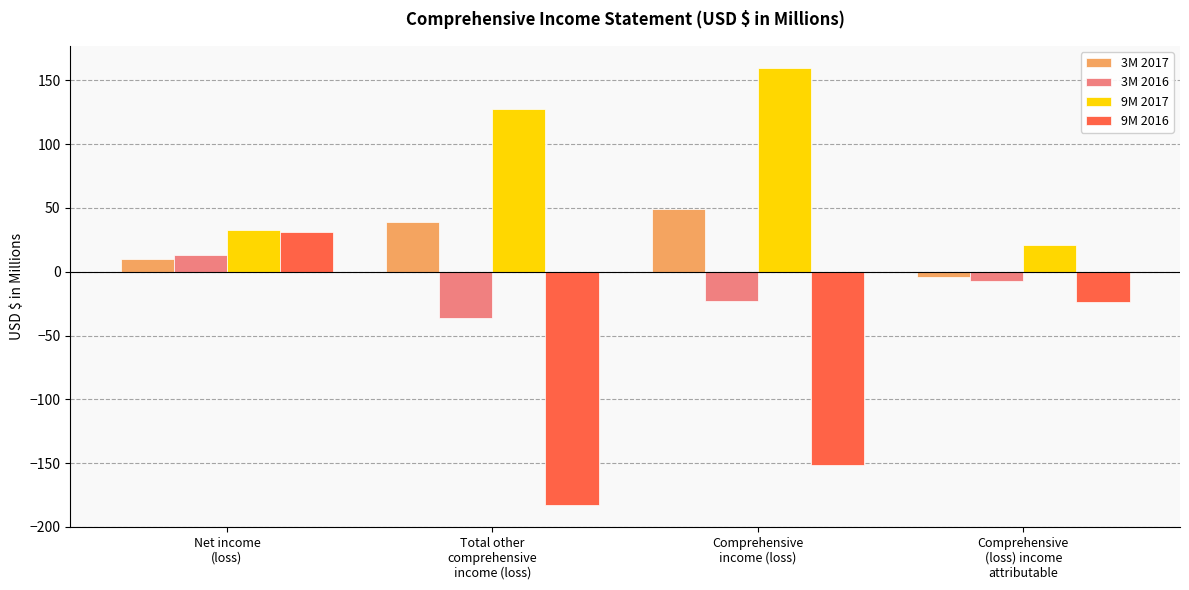

What is the label of the 3rd bar from the right?

Total other
comprehensive
income (loss)